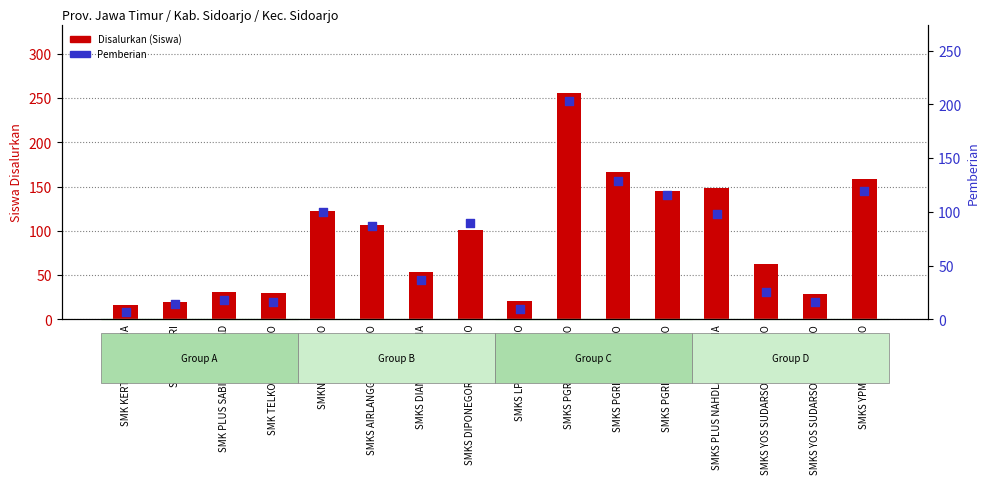

At how many categories does at least one series exceed 11?

16